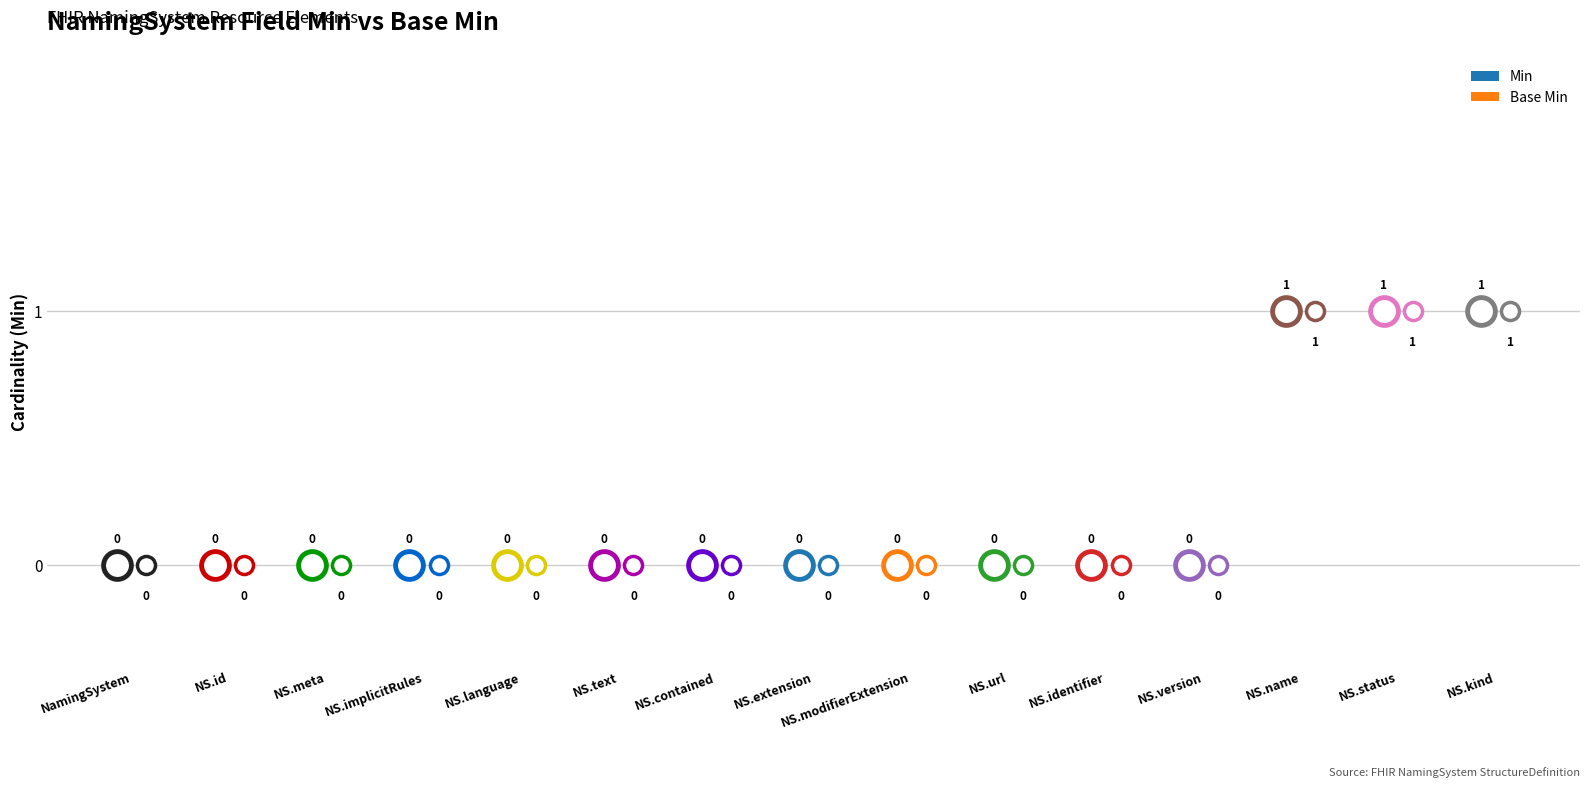

Reading left to right, what are all the values shown in this chart?

Min: 0	0	0	0	0	0	0	0	0	0	0	0	1	1	1
Base Min: 0	0	0	0	0	0	0	0	0	0	0	0	1	1	1